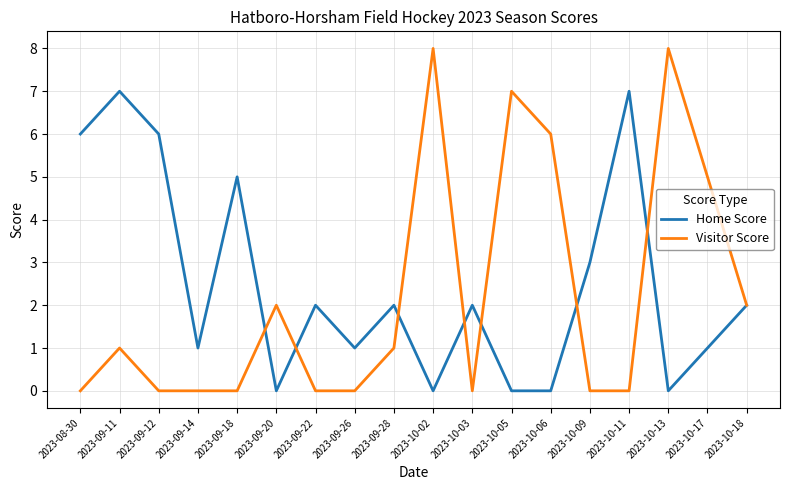

True or false: Home Score and Visitor Score intersect in this chart.

True